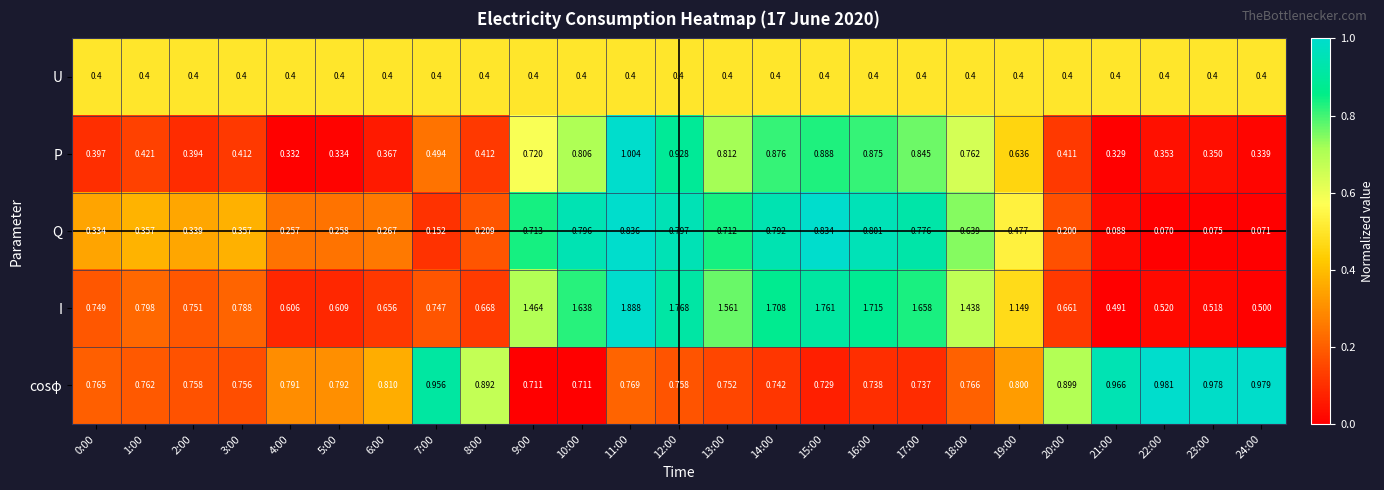

Between 18:00 and 23:00, which series saw the biggest shift?

I